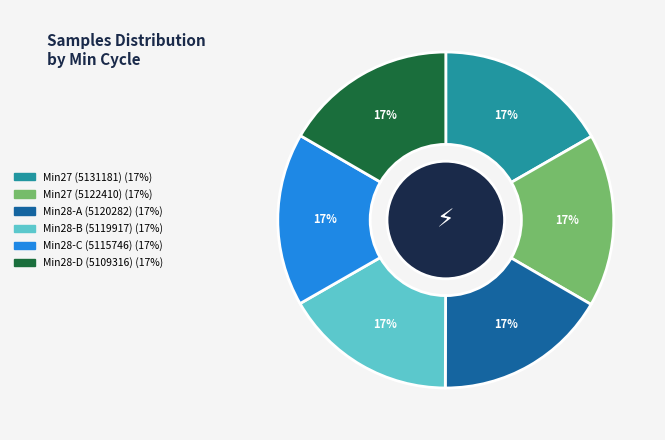

Is there any slice that represents more than half of the pie?

No